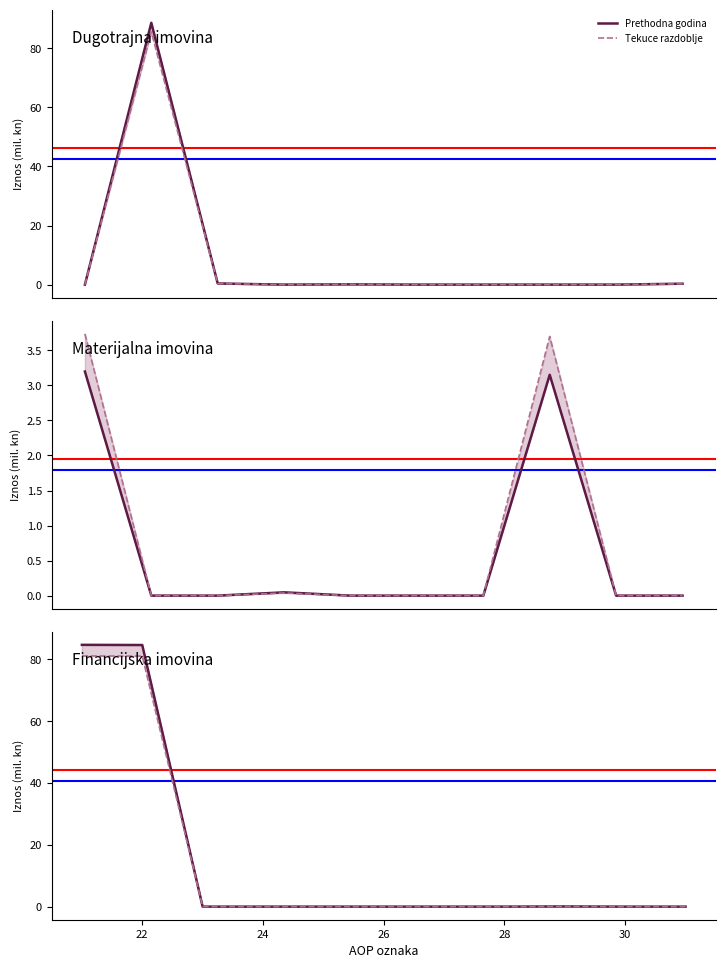

Does the chart display data point markers on the line(s)?

No